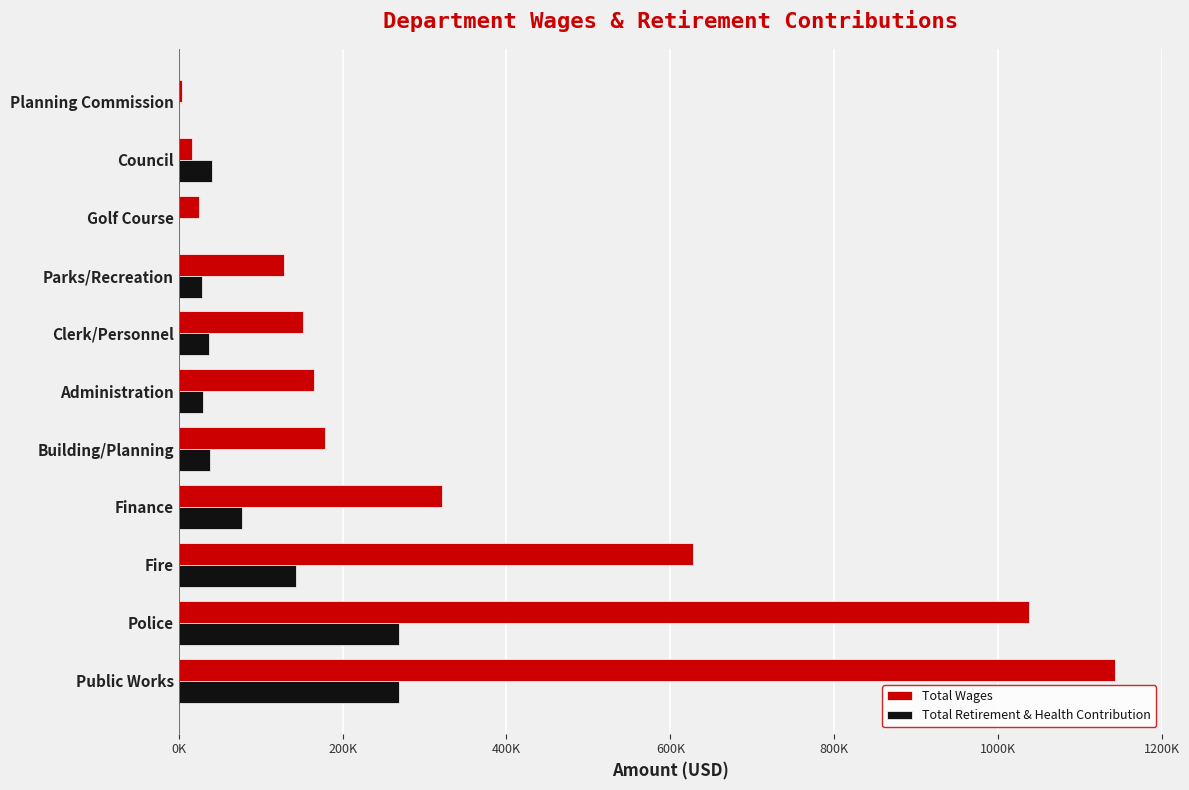

What are all the series names shown in the legend?

Total Wages, Total Retirement & Health Contribution